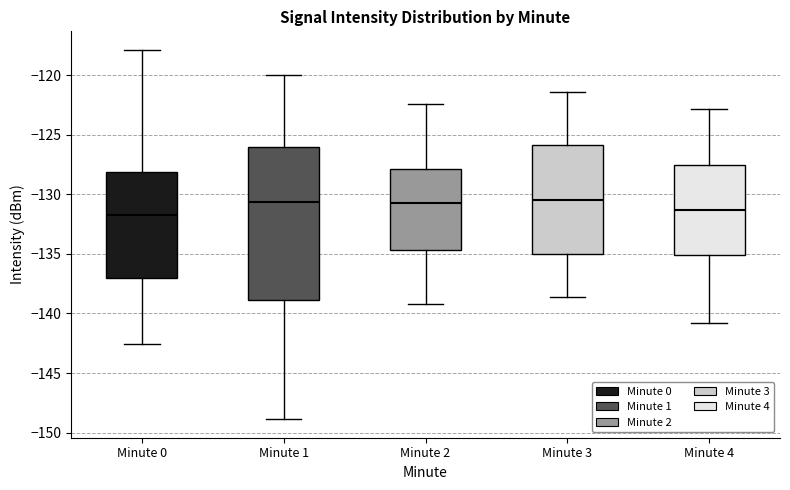

Which box is the tallest, from its lower edge to its upper edge?

Minute 1